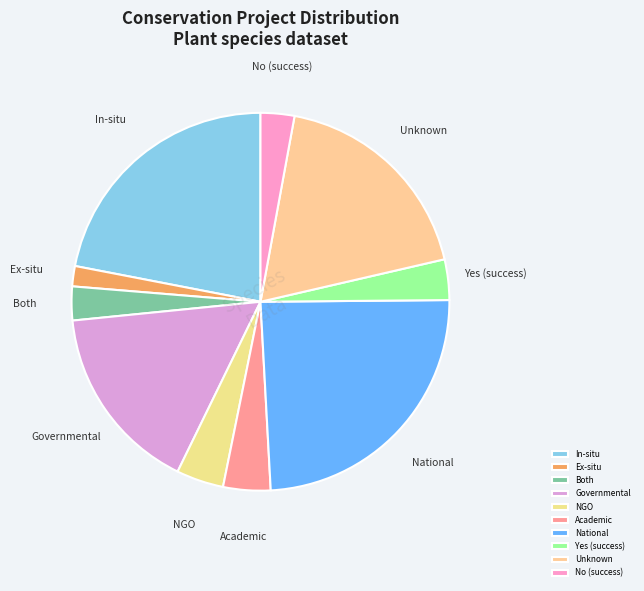

Which has a higher value, NGO or Governmental?

Governmental